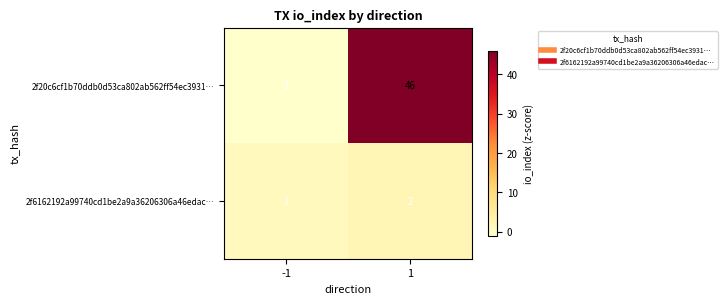

What value does the 2f20c6cf1b70ddb0d53ca802ab562ff54ec3931… series have at 1?

46